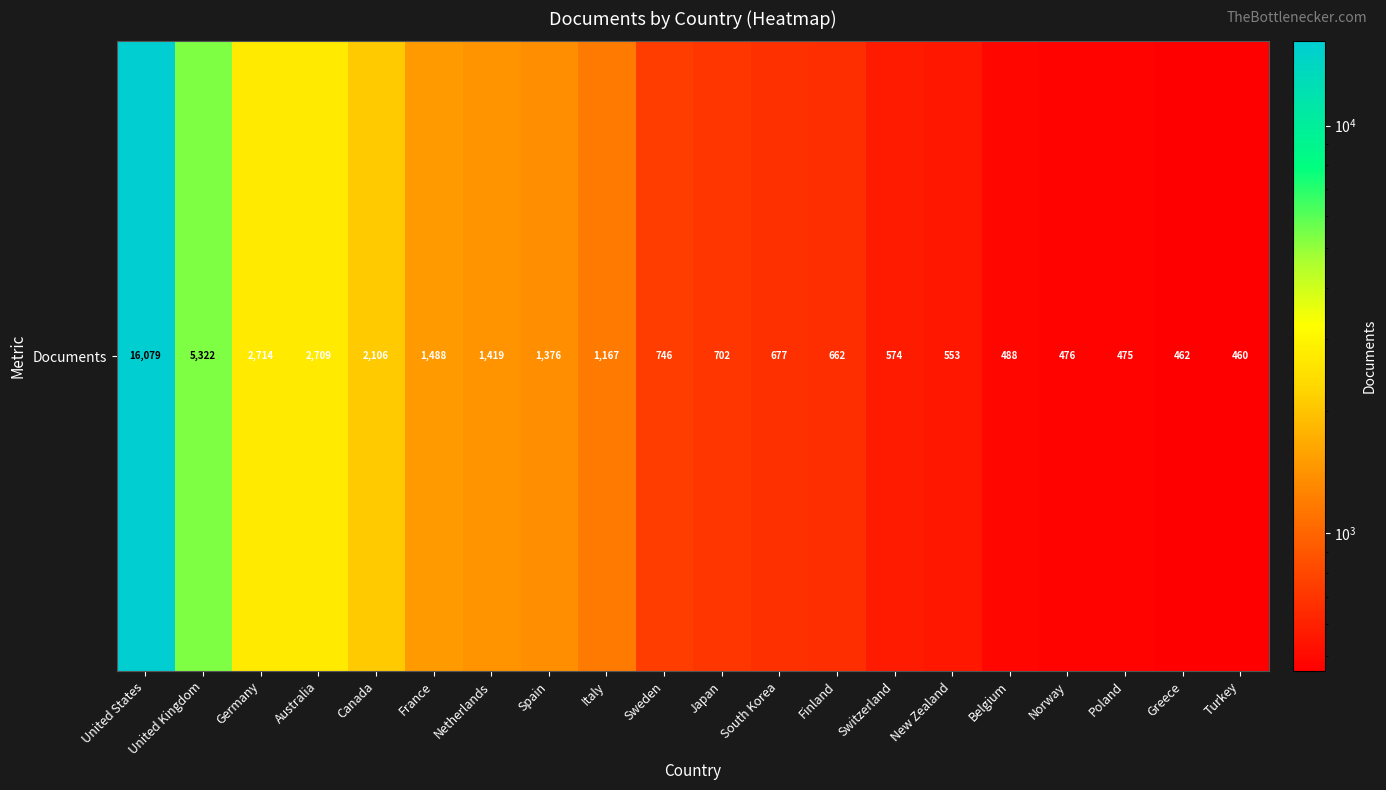

List the labels in order of value, largest first.

United States, United Kingdom, Germany, Australia, Canada, France, Netherlands, Spain, Italy, Sweden, Japan, South Korea, Finland, Switzerland, New Zealand, Belgium, Norway, Poland, Greece, Turkey